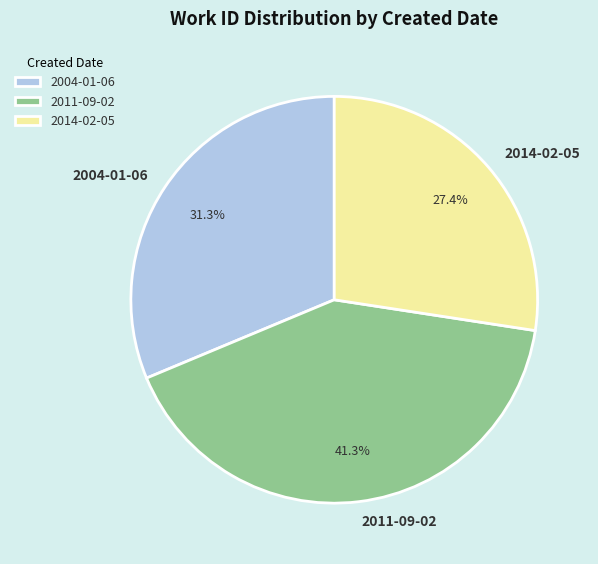

Between 2011-09-02 and 2014-02-05, which is larger?

2011-09-02